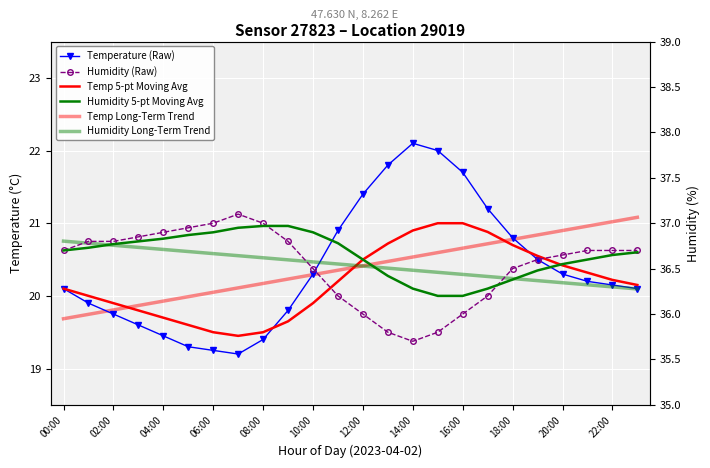

What are all the series names shown in the legend?

Temperature (Raw), Temp 5-pt Moving Avg, Temp Long-Term Trend, Humidity (Raw), Humidity 5-pt Moving Avg, Humidity Long-Term Trend